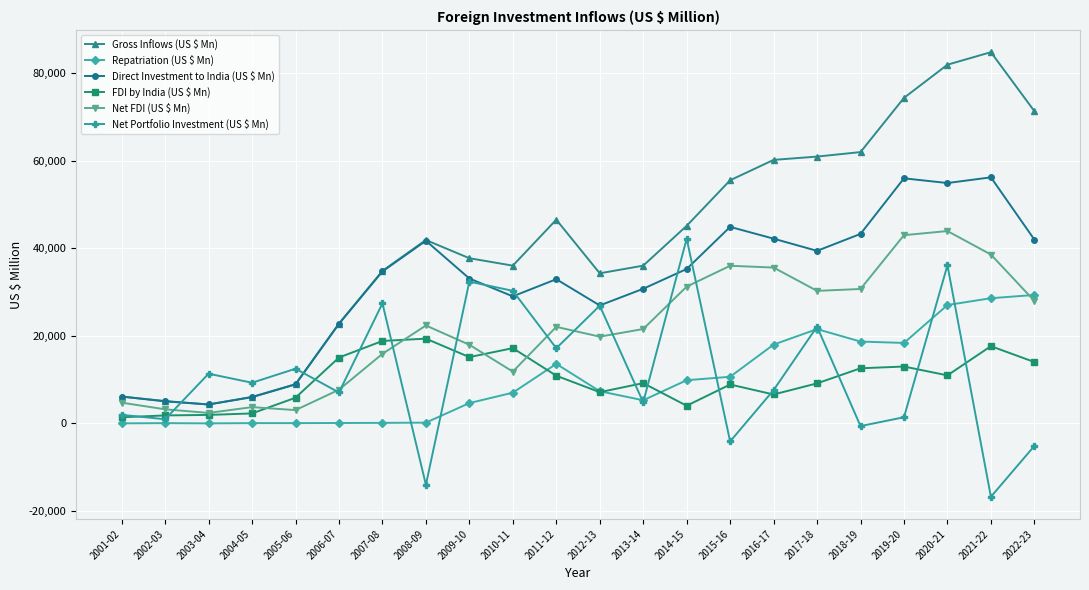

Which label corresponds to the smallest value in the chart?

2021-22